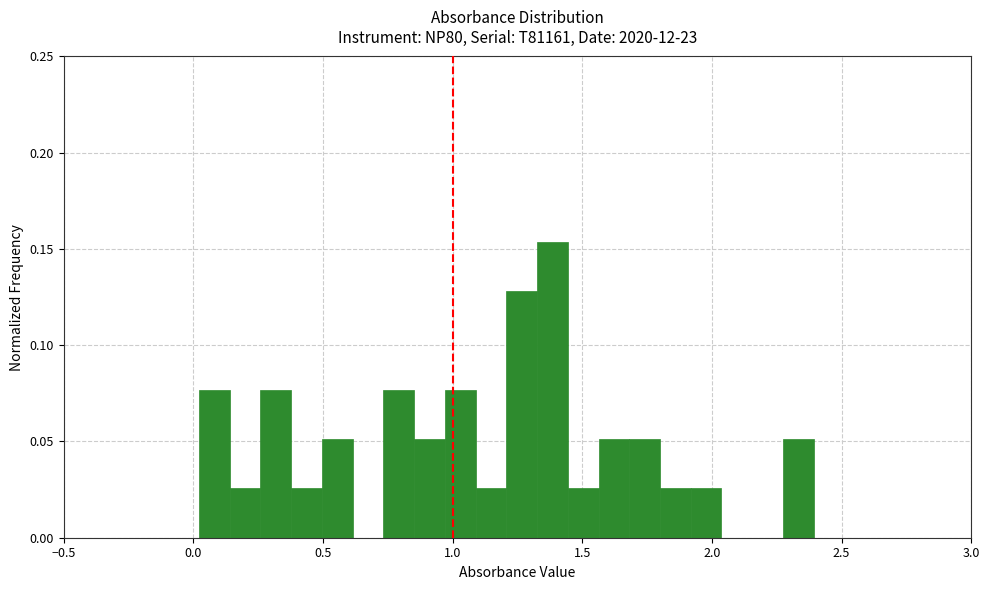

Read against the x-axis, roughly where is the centre of the tallest bar?

1.40